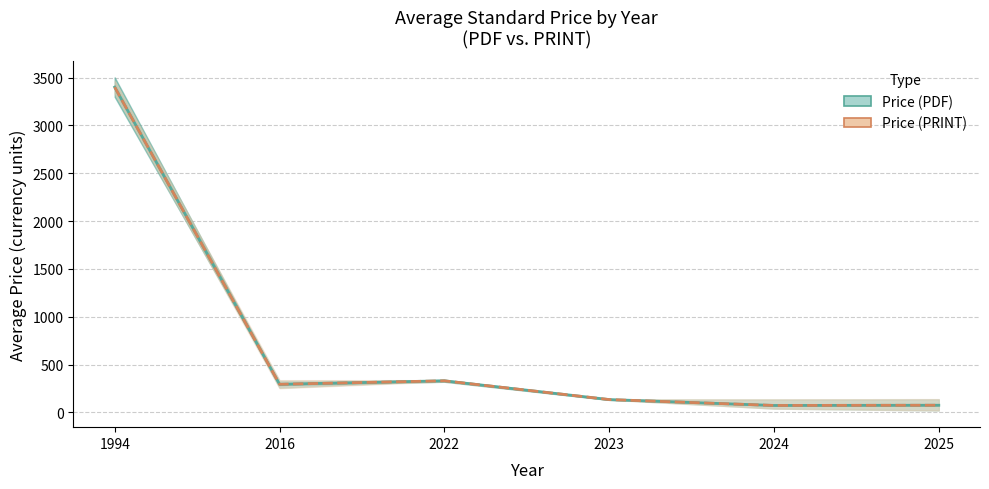

At which category is the sum across all series the highest?

1994